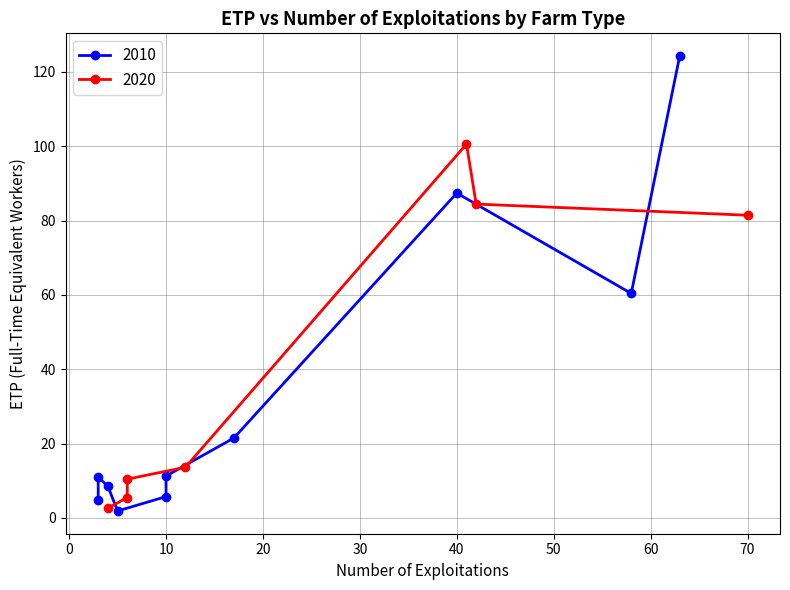

Is this an area chart (filled region under the line)?

No